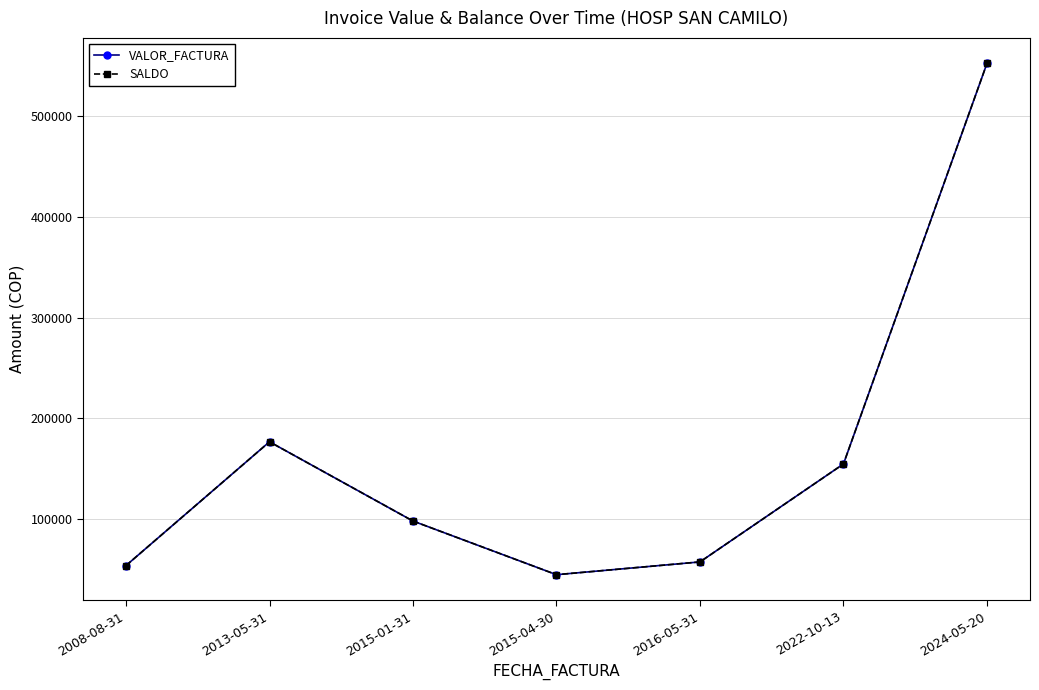

Does the chart have visible grid lines?

Yes